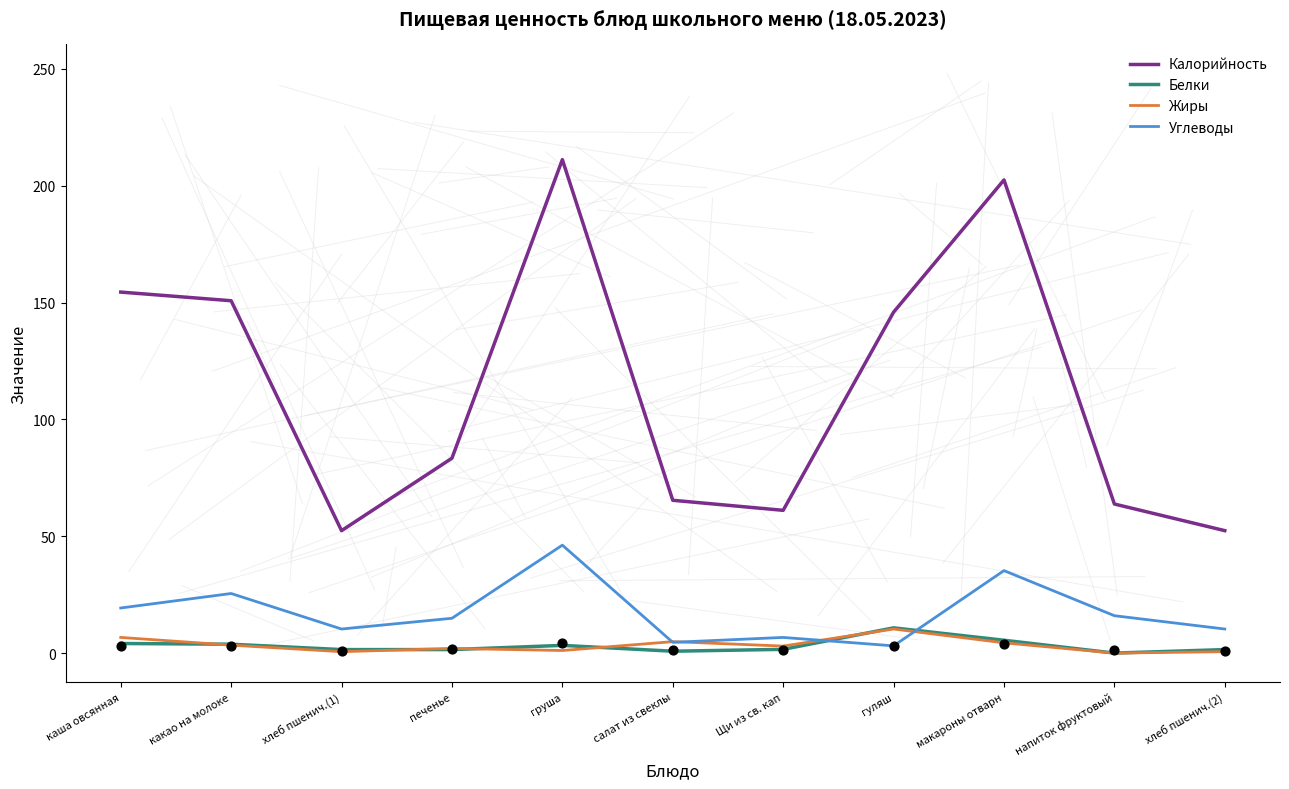

What are all the series names shown in the legend?

Калорийность, Белки, Жиры, Углеводы